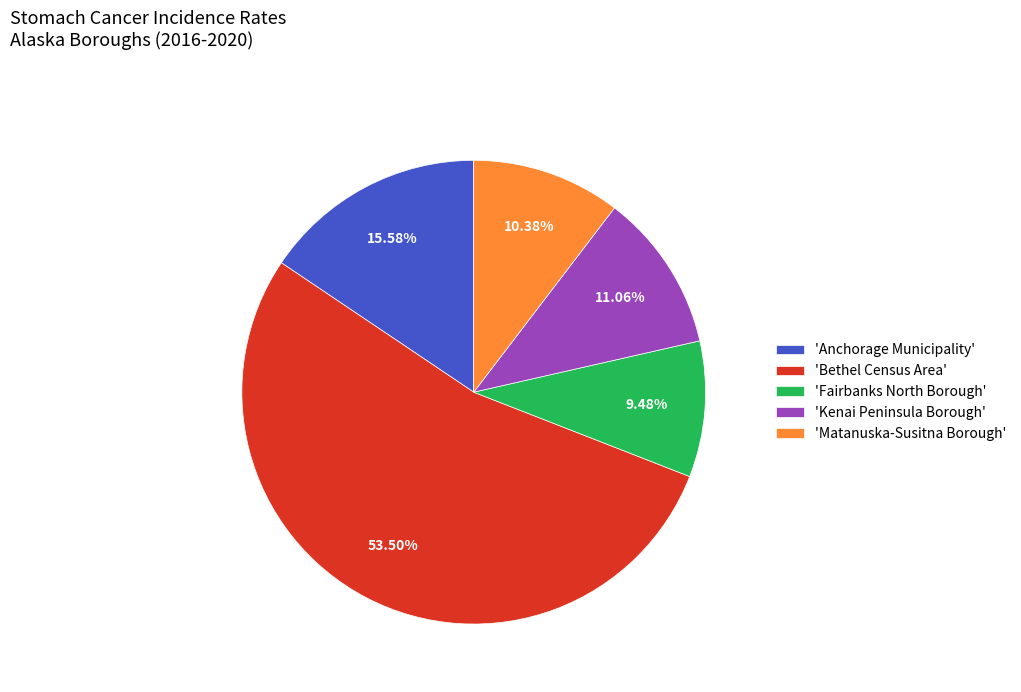

Rank the categories by value from lowest to highest.

'Fairbanks North Borough', 'Matanuska-Susitna Borough', 'Kenai Peninsula Borough', 'Anchorage Municipality', 'Bethel Census Area'